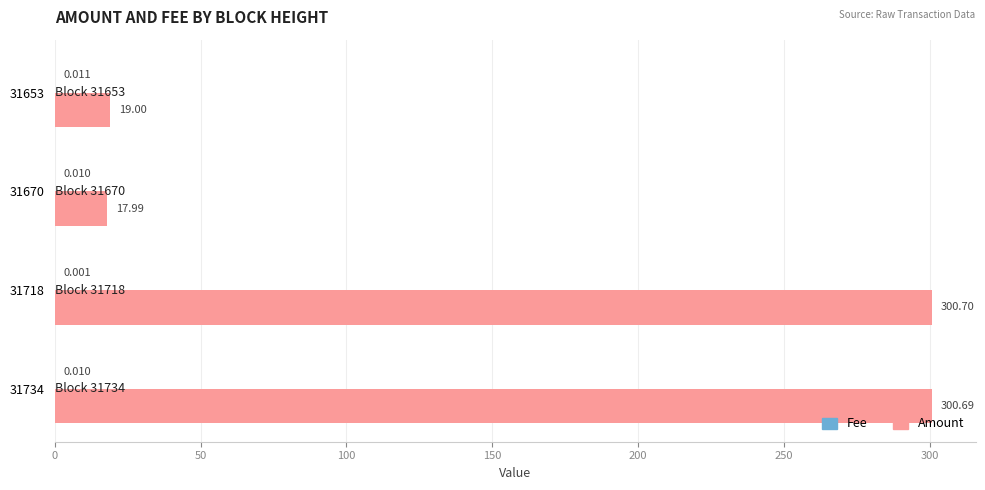

Which series has the largest total across all categories?

Amount